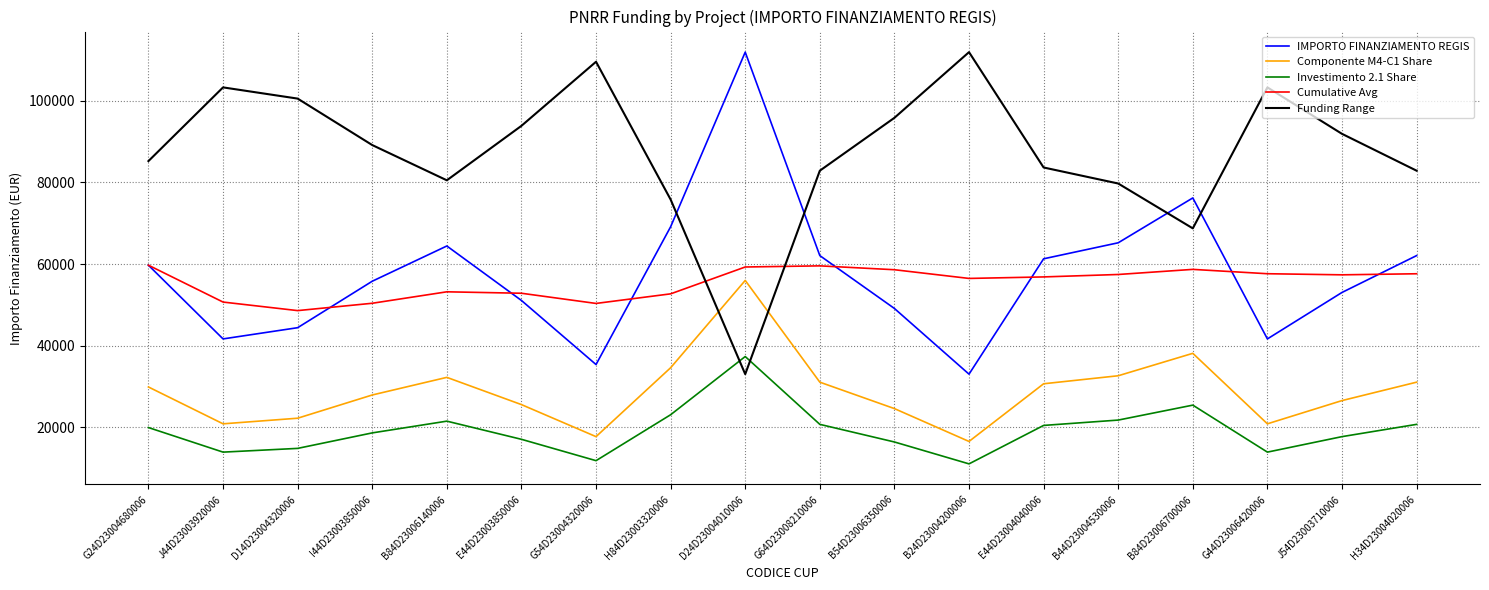

Is the value of Funding Range at B44D23004530006 greater than the value of Cumulative Avg at B44D23004530006?

Yes